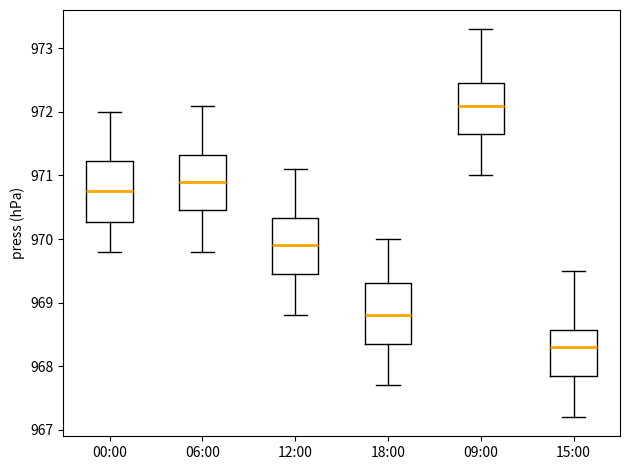

Reading left to right, transcribe this box plot: for each box, give where its median line is, the range the box spans, and where its two whiskers end, as read against the y-axis. The values are not printed on the chart, so give them approximately, as read against the axis.

00:00: median 970.8, box 970.3 to 971.2, whiskers 969.8 to 972.0
06:00: median 970.9, box 970.5 to 971.3, whiskers 969.8 to 972.1
12:00: median 969.9, box 969.5 to 970.3, whiskers 968.8 to 971.1
18:00: median 968.8, box 968.4 to 969.3, whiskers 967.7 to 970.0
09:00: median 972.1, box 971.7 to 972.5, whiskers 971.0 to 973.3
15:00: median 968.3, box 967.9 to 968.6, whiskers 967.2 to 969.5